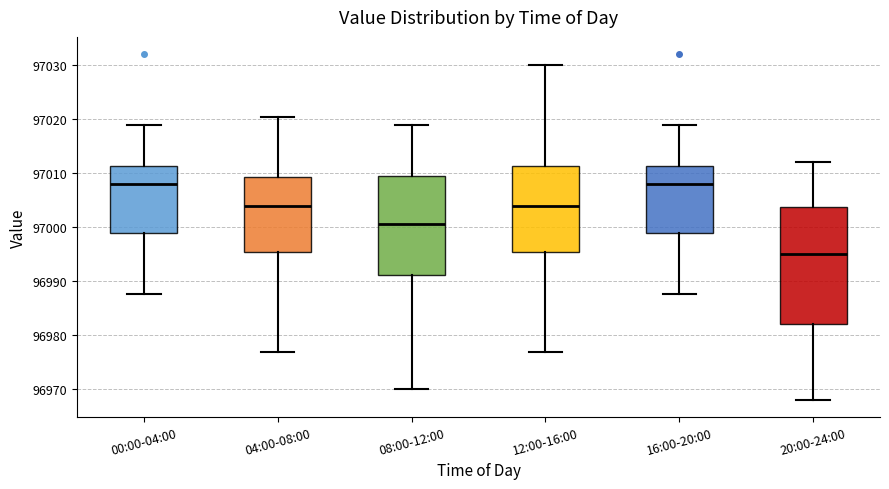

Which box is the tallest, from its lower edge to its upper edge?

20:00-24:00